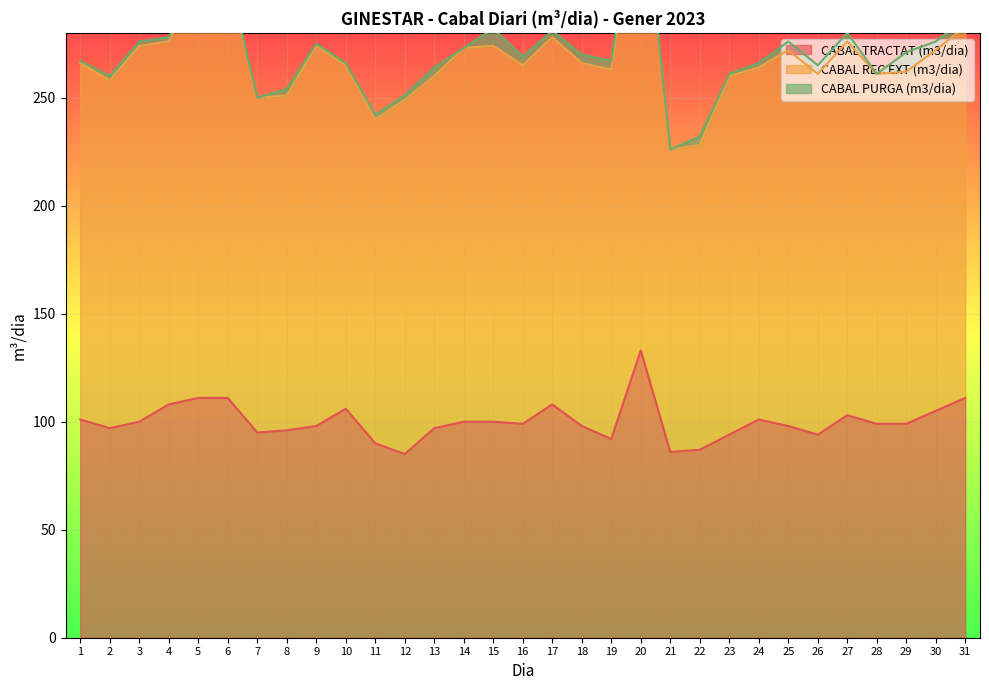

How many interior local peaks does the CABAL TRACTAT (m3/dia) series have?

5